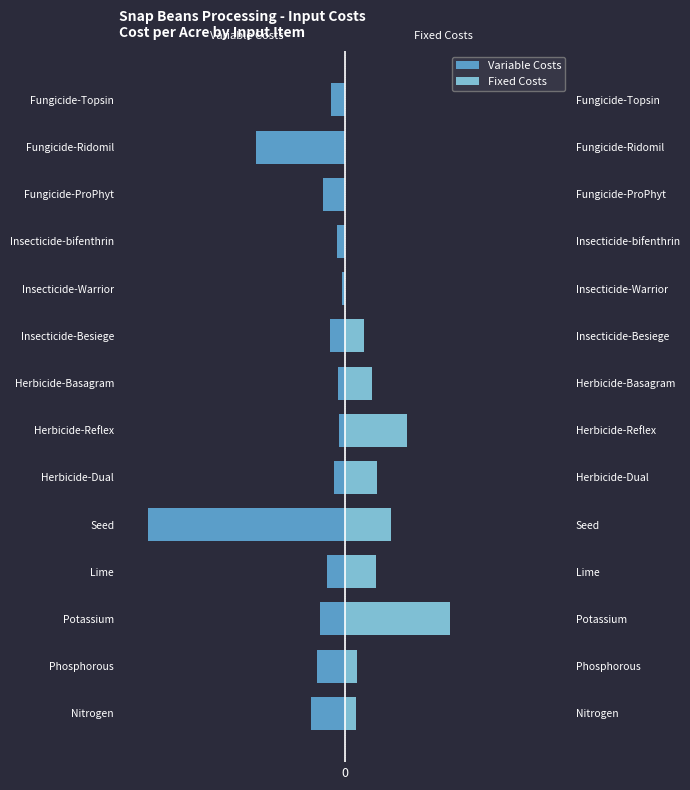

Which series changed the most between Nitrogen and Potassium?

Fixed Costs